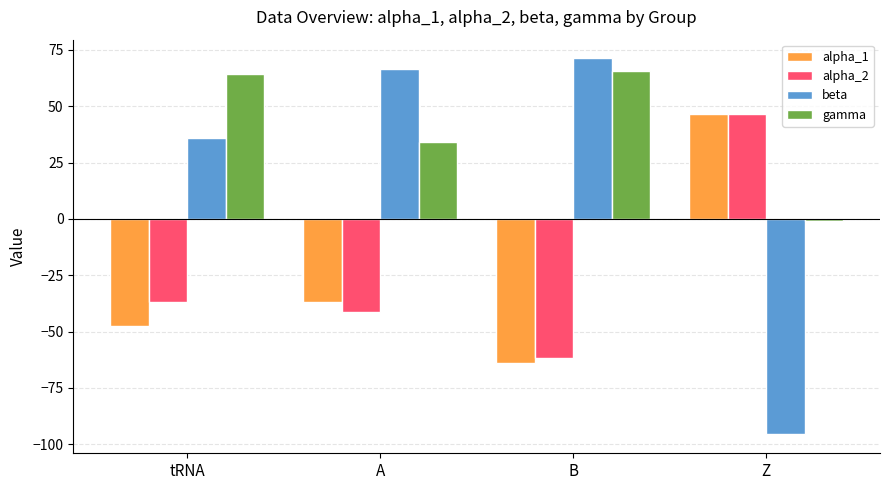

What is the approximate value of alpha_2 at tRNA?

-36.9